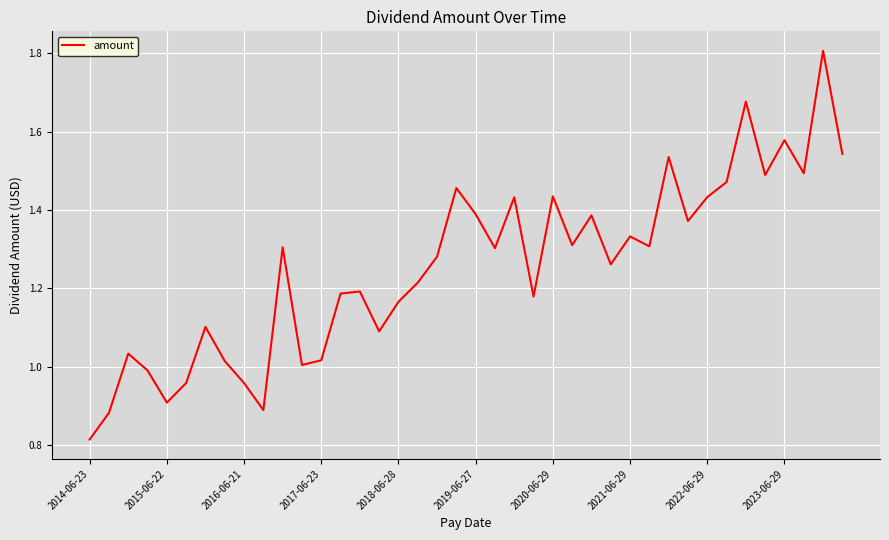

True or false: the data has more than 2 interior local peaks.

True